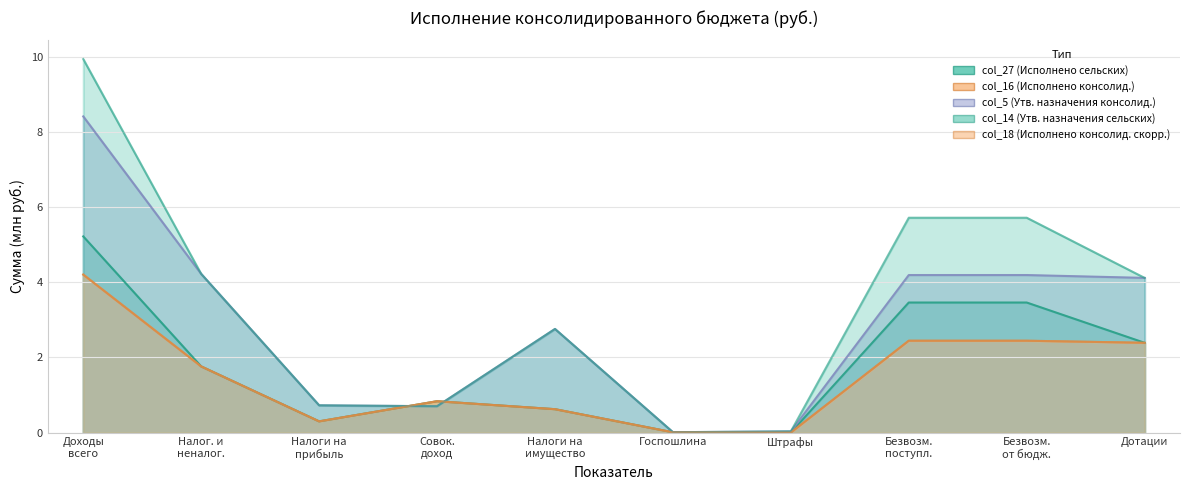

What is the sum of all col_27 (Исполнено сельских поселений) values?

18.1